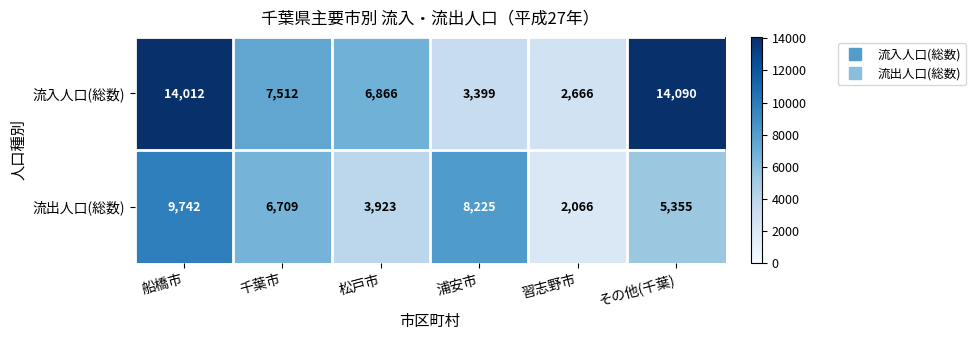

What is the spread (max minus min) of values at その他(千葉)?

8735